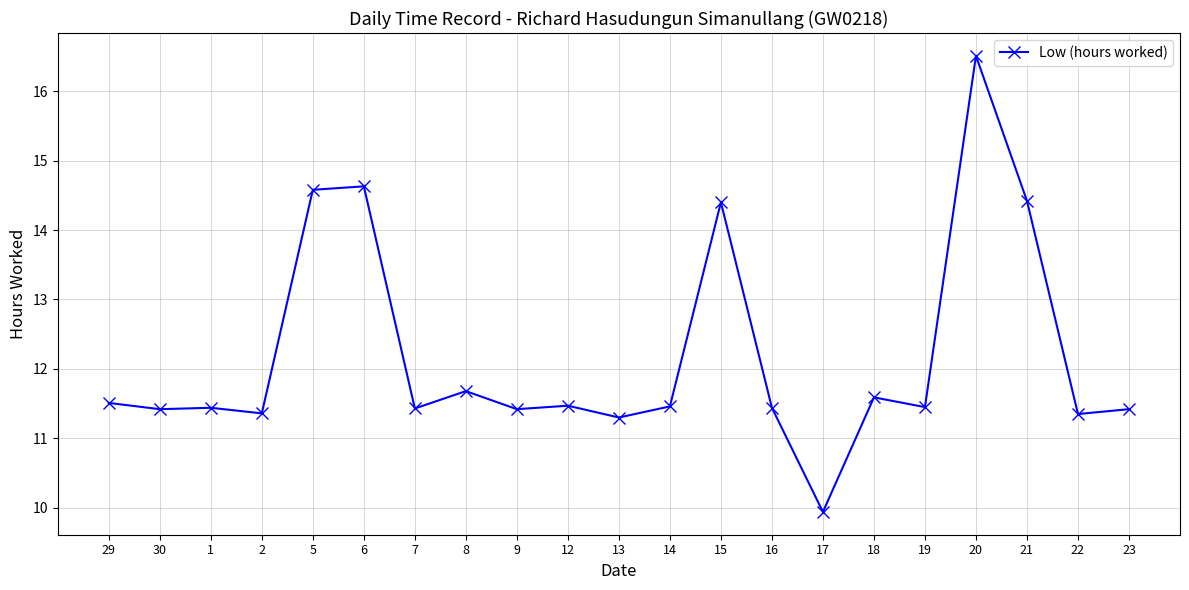

What is the value of the 13th point from the left?

14.4